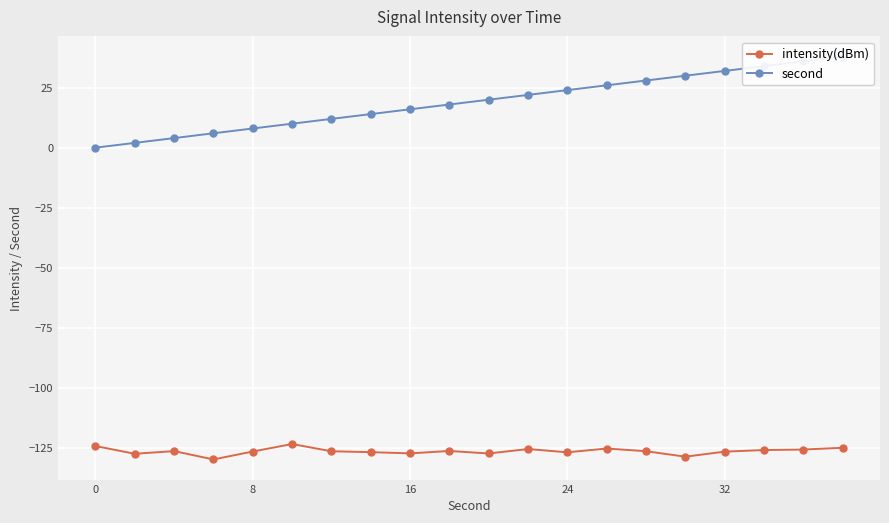

True or false: intensity(dBm) has a value of -126.7 at 32.

True